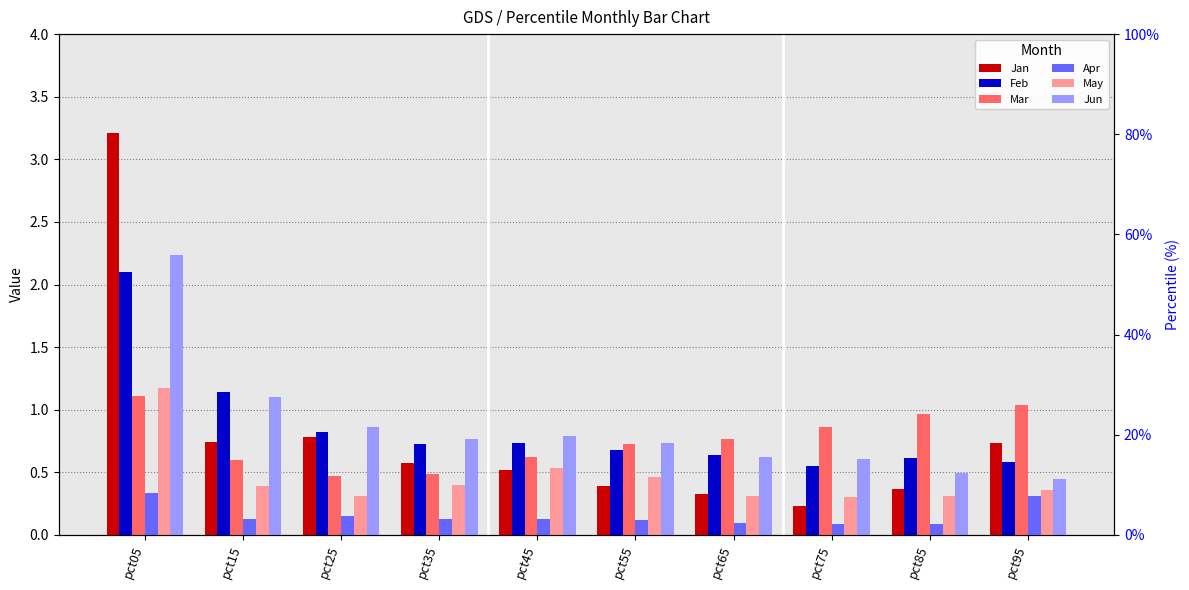

At which label is May closest to 0?

pct75